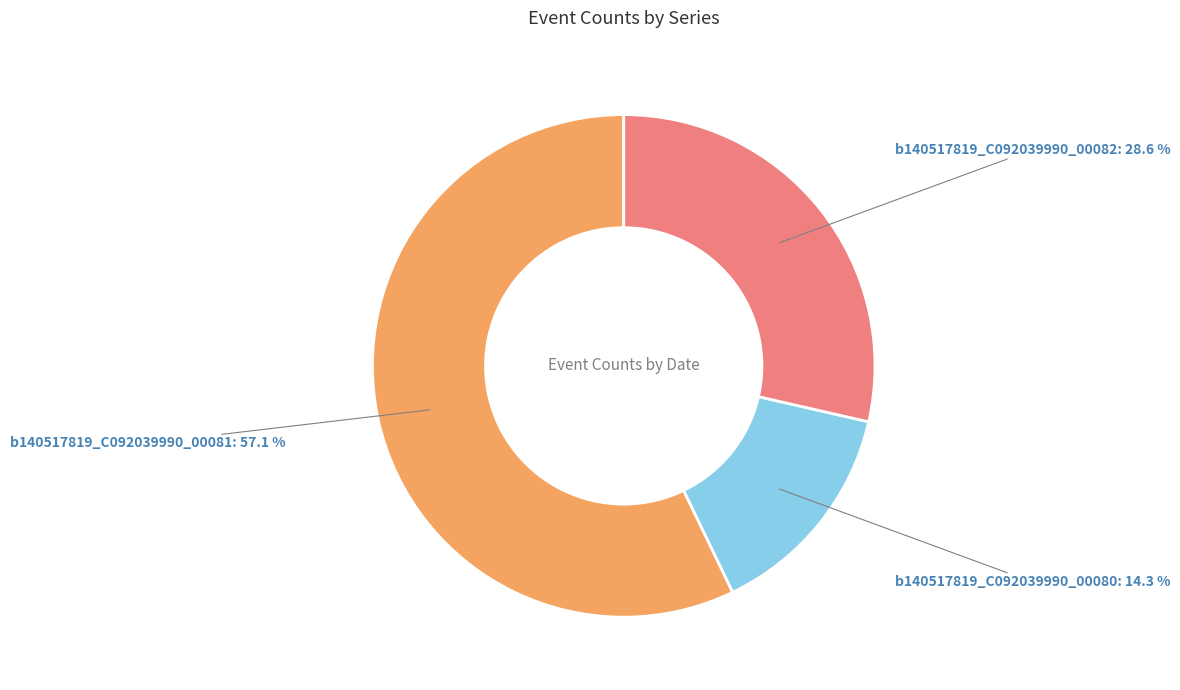

Which category has the biggest portion of the pie?

b140517819_C092039990_00081